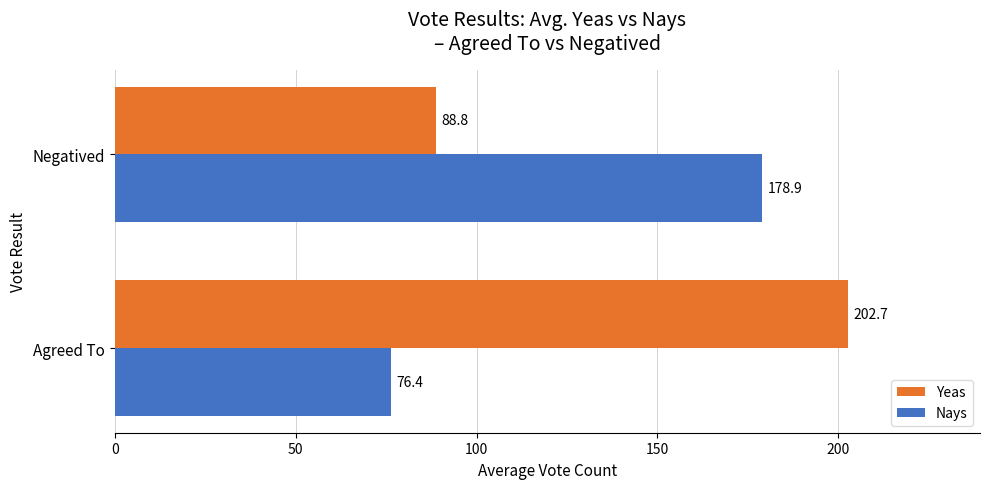

Is it true that Yeas equals 88.8 at Negatived?

True